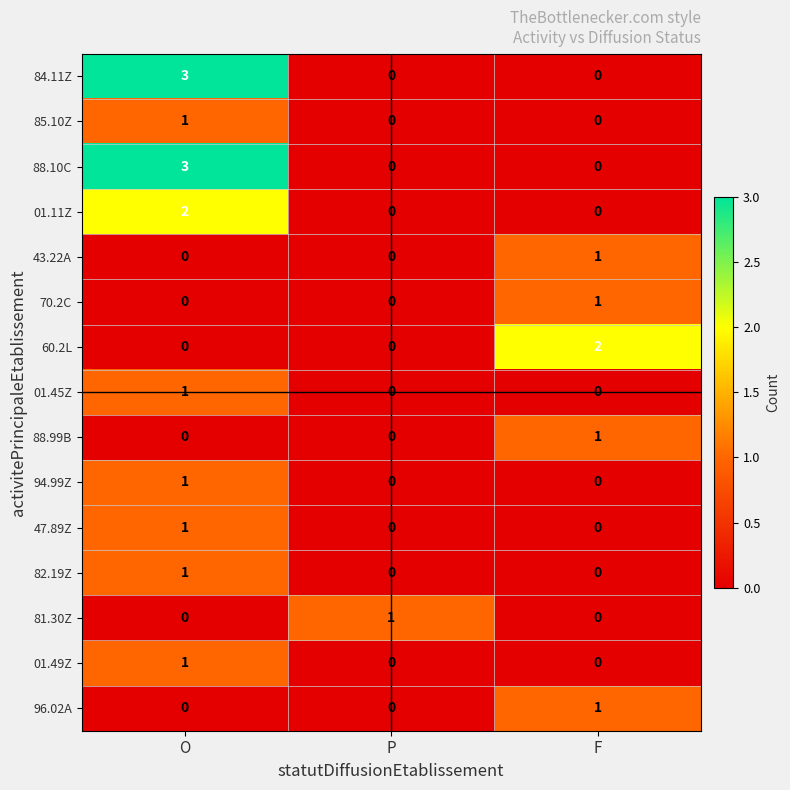

True or false: 81.30Z has a value of 1 at P.

True